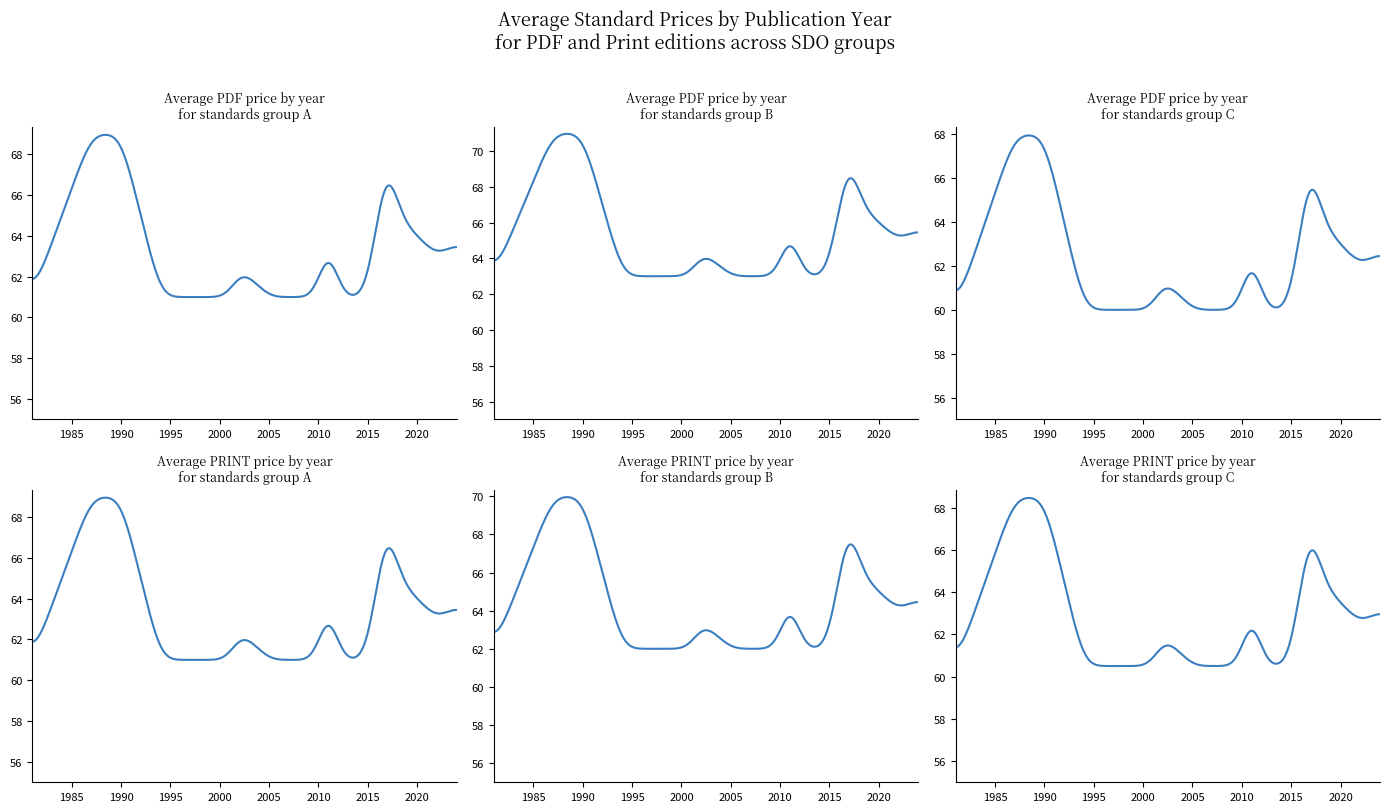

How many values in the Price (PRINT) series exceed 61?

5